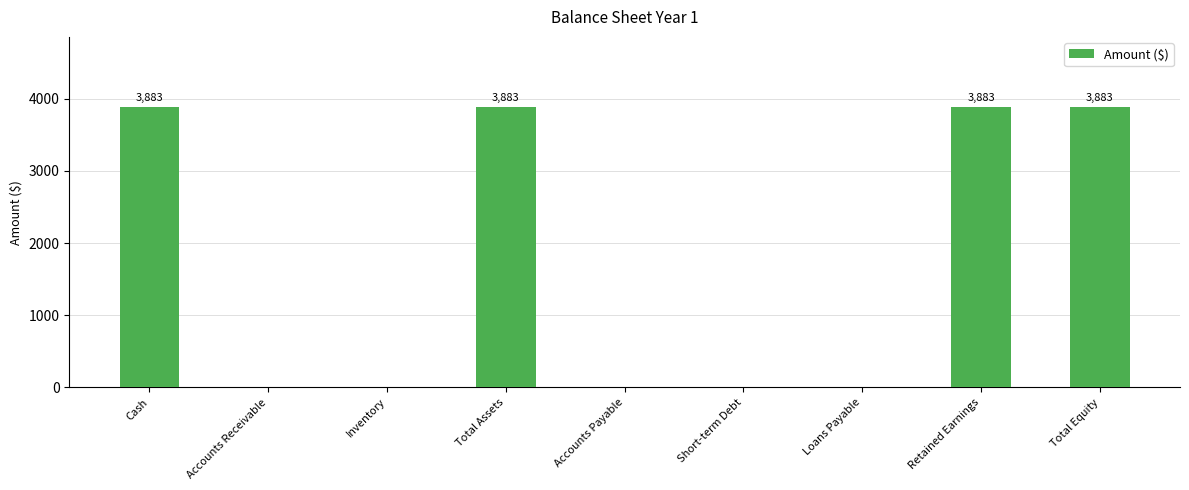

What is the sum of all values?

15532